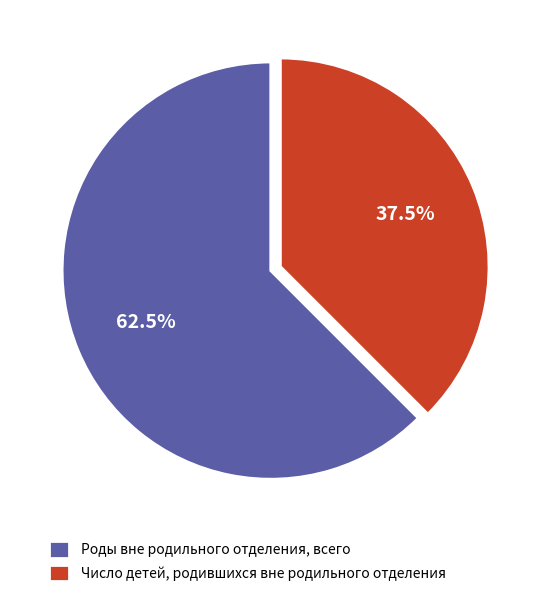

To the nearest percent, what is the difference between the largest and smallest slice percentages?

25%